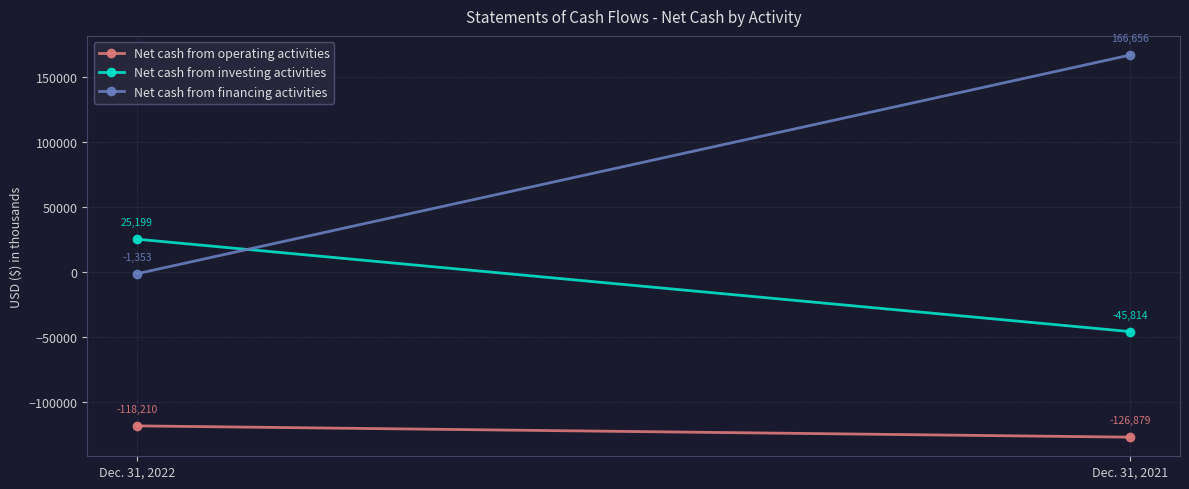

What is the maximum value for Net cash from investing activities?

25199